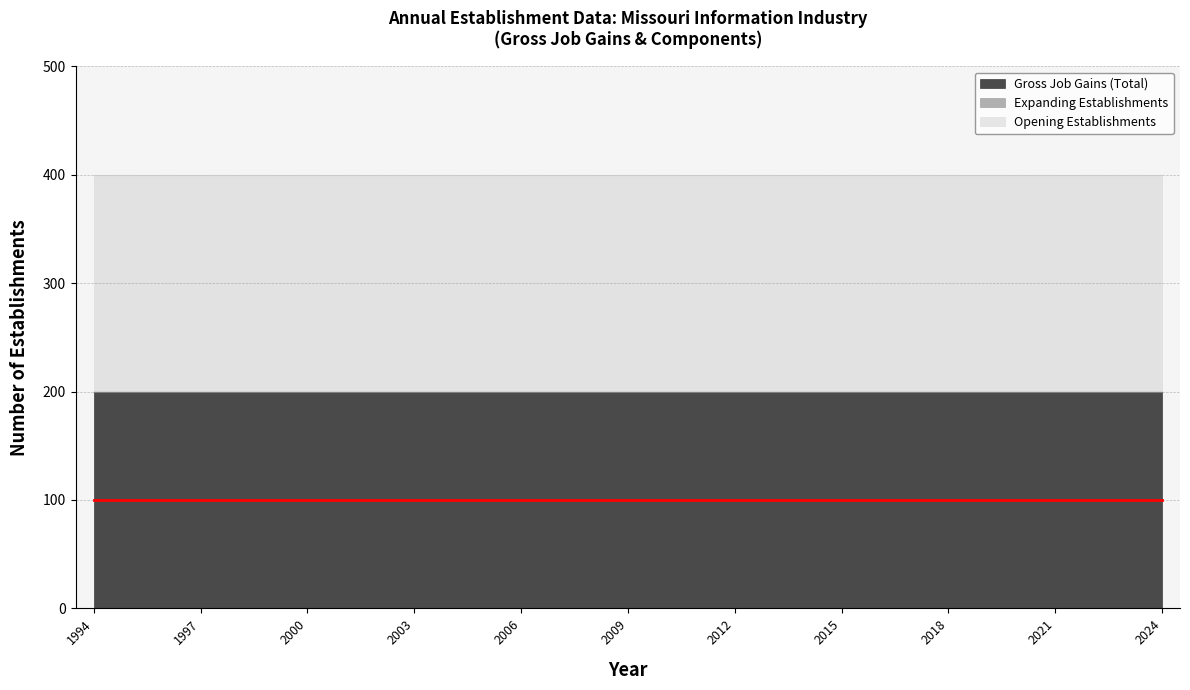

Which category has the highest value across all series?

1994